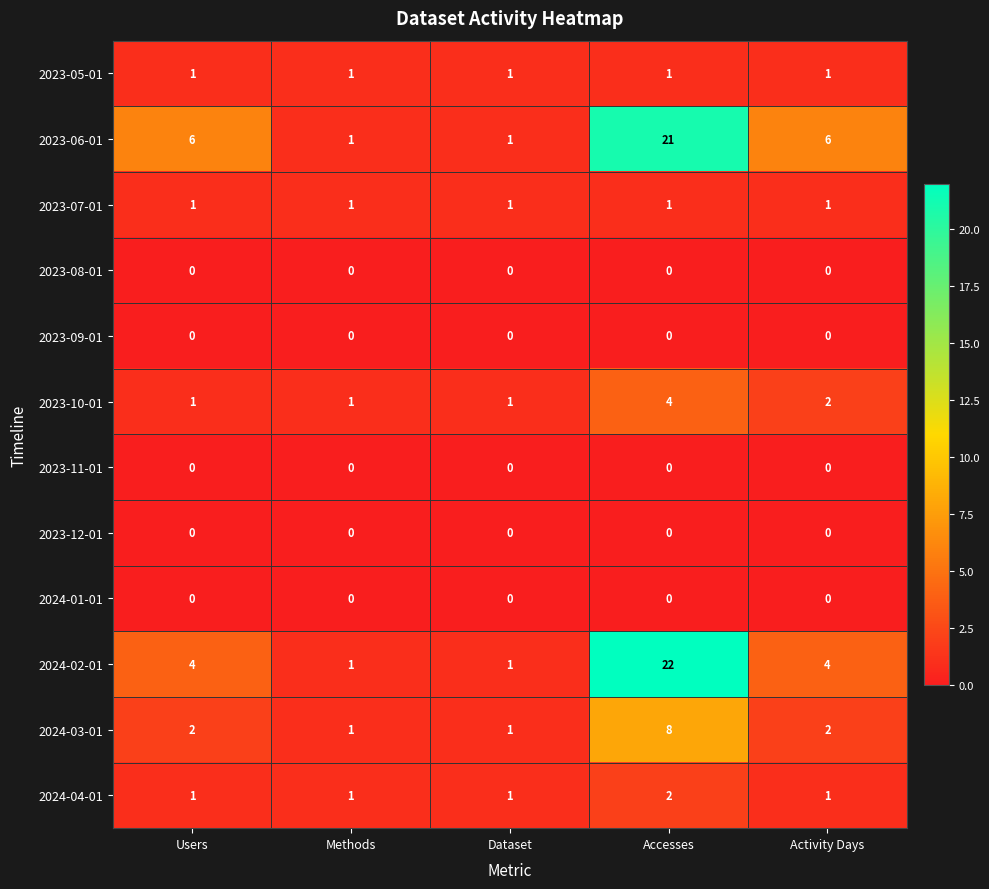

Which series has the largest range (max minus min)?

2024-02-01